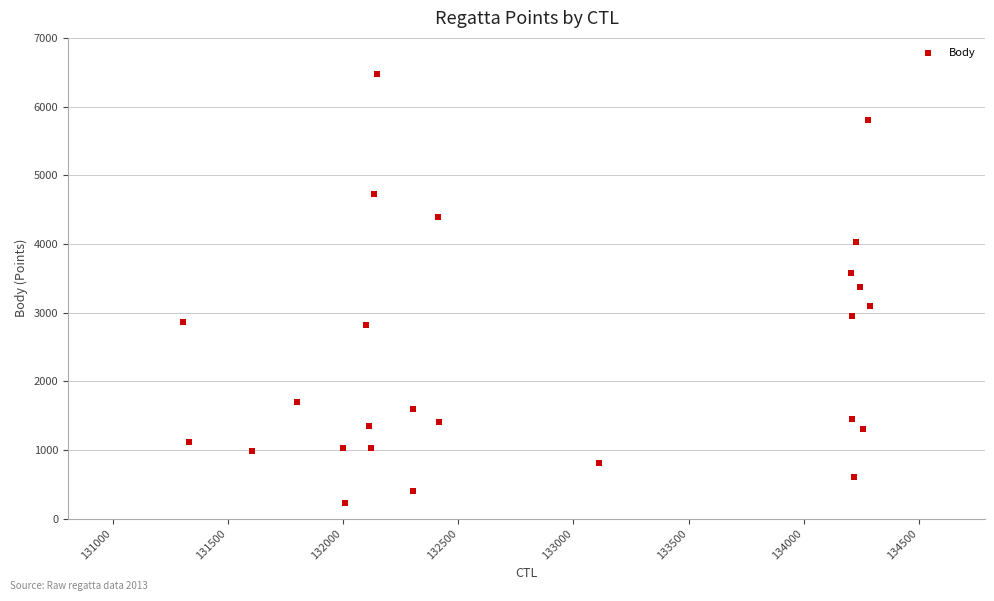

What is the range of X values (max minus min)?

2980